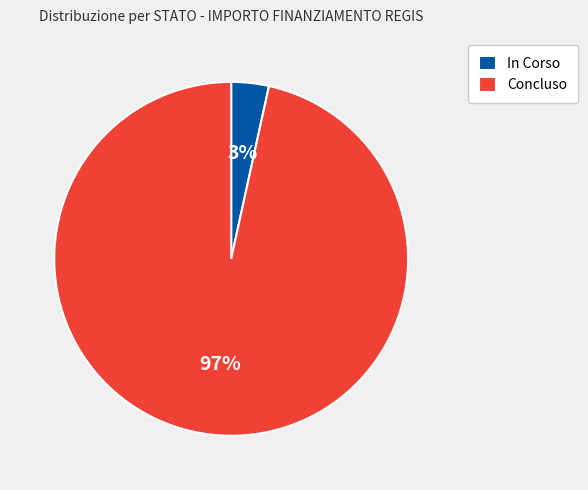

To the nearest percent, what percentage of the pie is In Corso?

3%